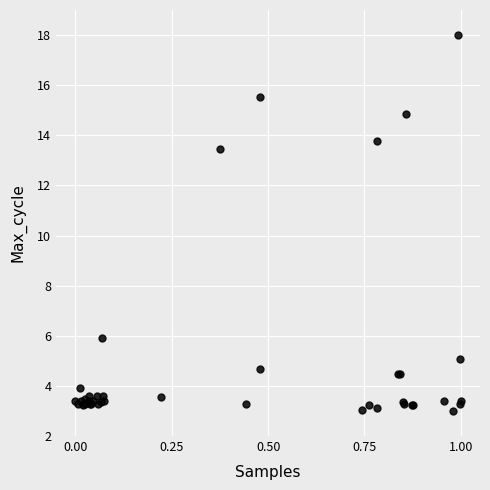

What Y value in the scatter plot is closest to 10?

13.5